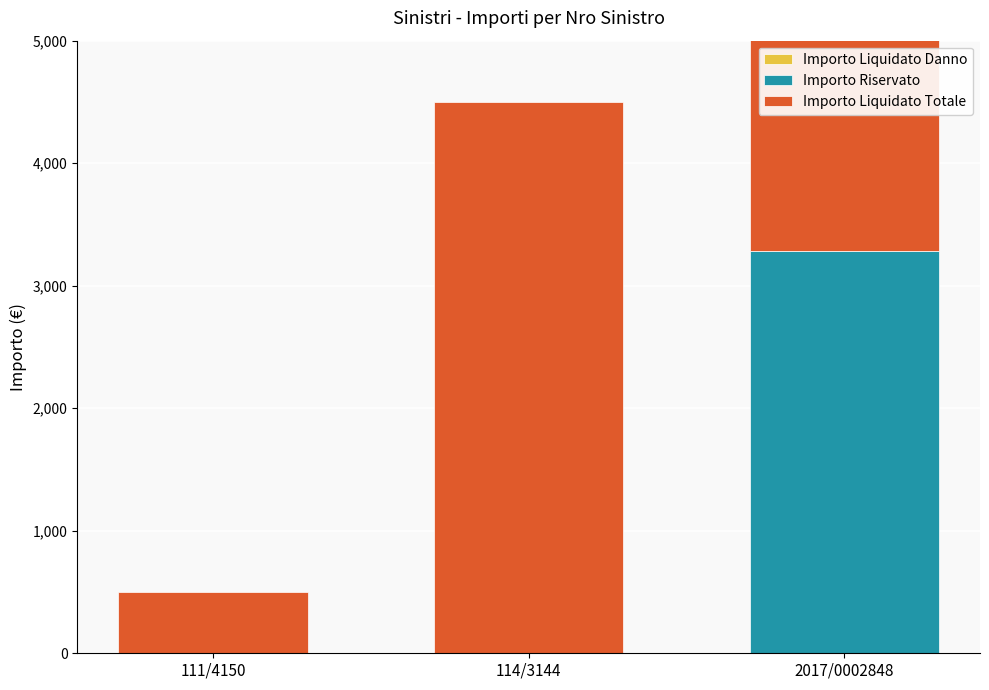

At which label does Importo Liquidato Totale reach its peak?

114/3144